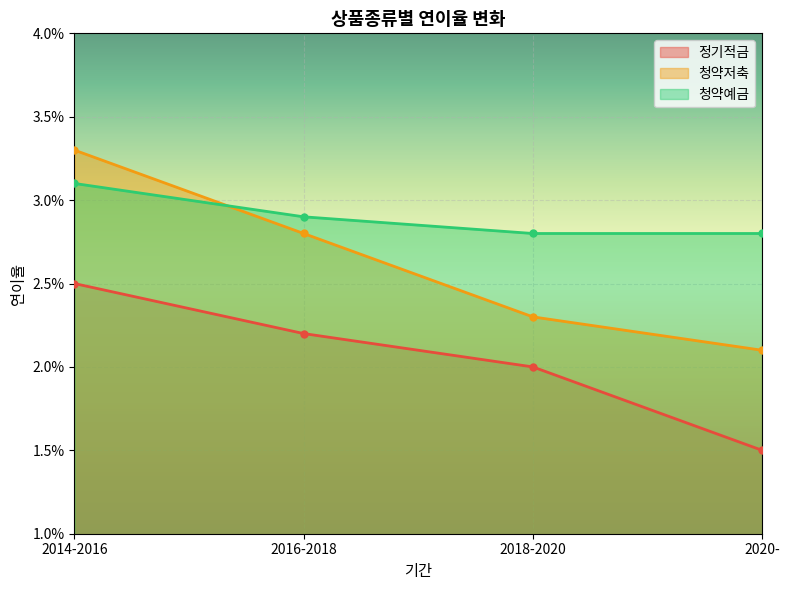

Reading left to right, list all the values displayed in this chart.

정기적금: 2014-2016=0.0	2016-2018=0.0	2018-2020=0.0	2020-=0.0
청약저축: 2014-2016=0.0	2016-2018=0.0	2018-2020=0.0	2020-=0.0
청약예금: 2014-2016=0.0	2016-2018=0.0	2018-2020=0.0	2020-=0.0